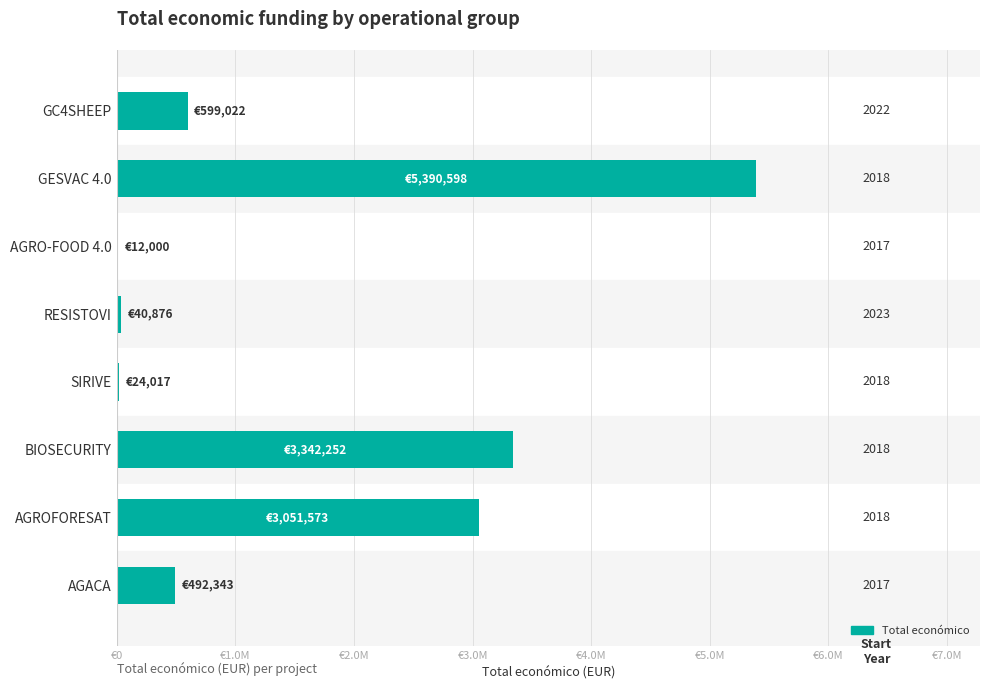

What is the minimum value shown in the chart?

12000